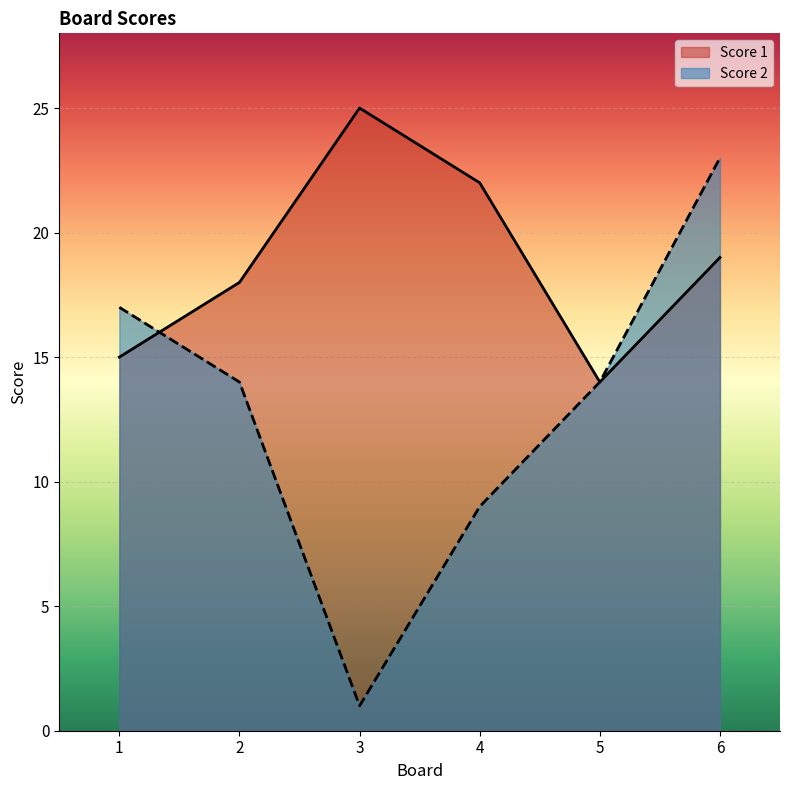

At how many categories does at least one series exceed 12?

6